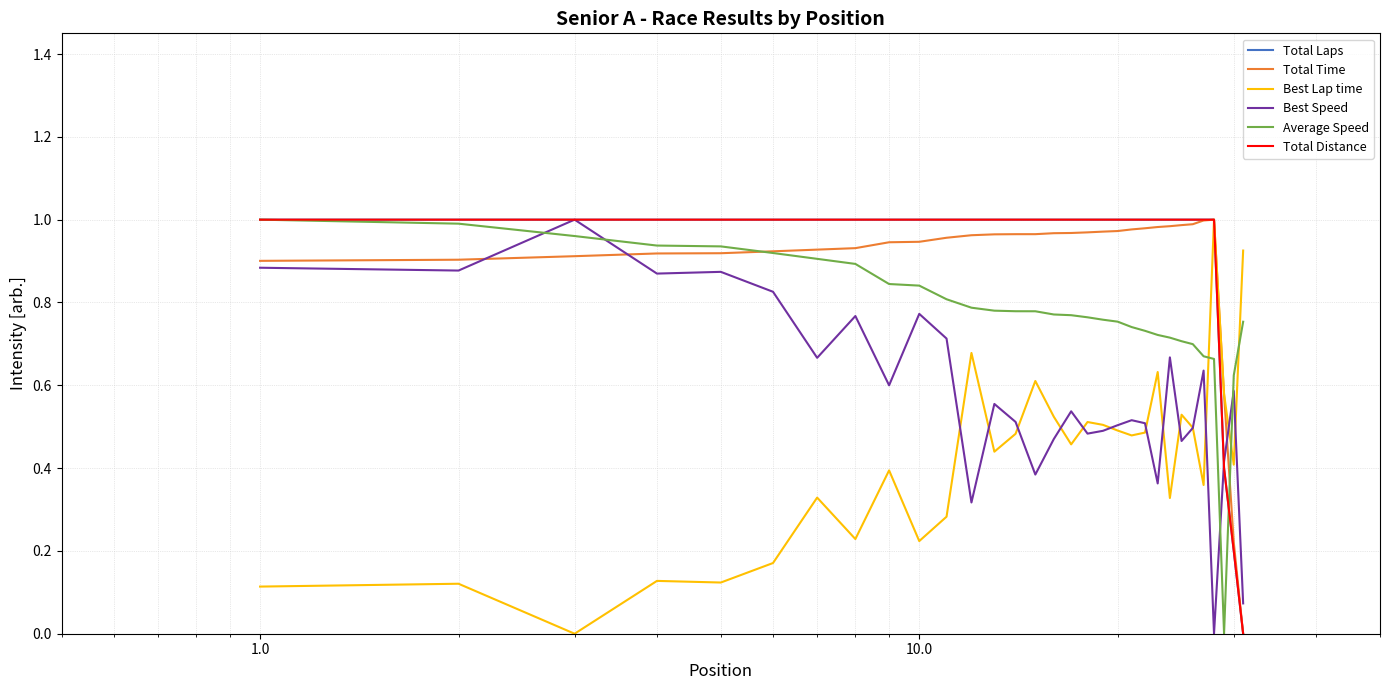

Does the chart display data point markers on the line(s)?

No